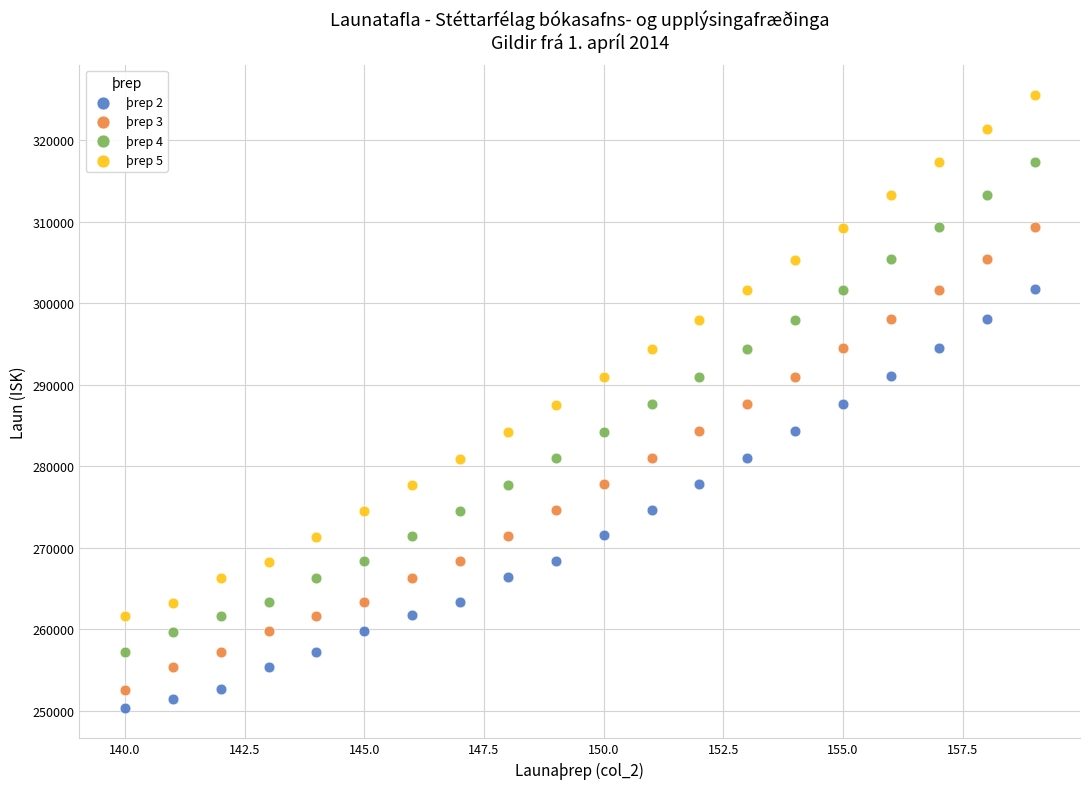

Across all data points, what is the range of Y values (max minus min)?

75155